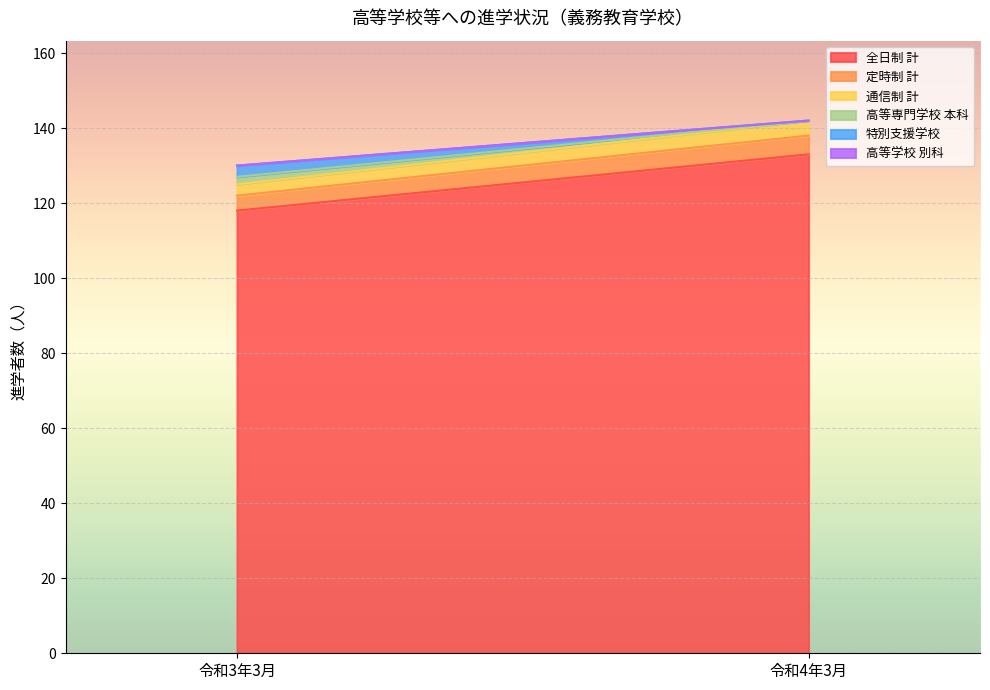

What is the value of the 定時制 計 point at the 1st from the left?

4